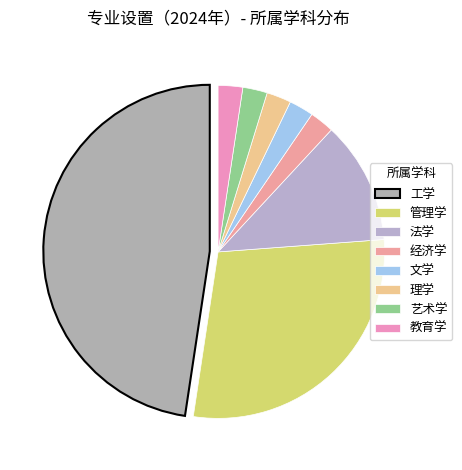

To the nearest percent, what portion does 经济学 represent?

2%